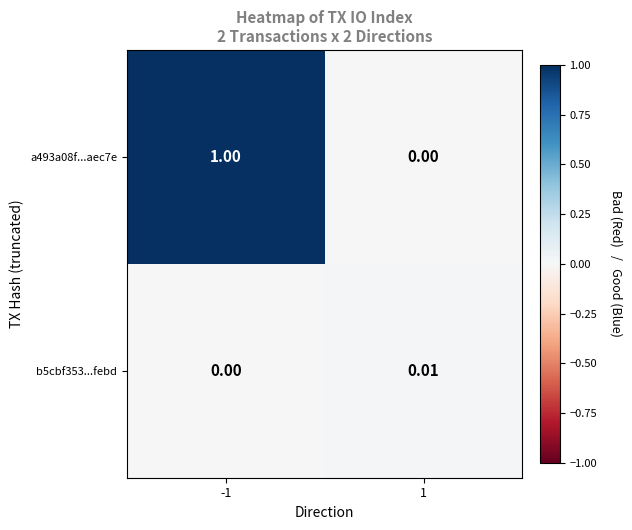

Is the value of b5cbf353...febd at -1 greater than the value of a493a08f...aec7e at -1?

No